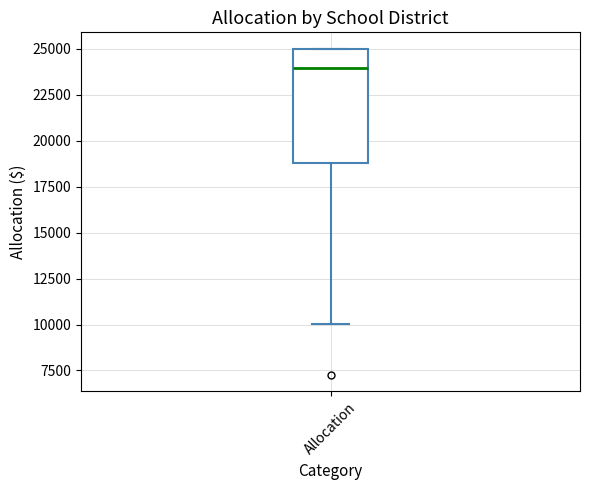

Transcribe this box plot: give where the median line is, the range the box spans, and where the two whiskers end, as read against the y-axis. The values are not printed on the chart, so give them approximately, as read against the axis.

median 24000, box 19000 to 25000, whiskers 10000 to 25000